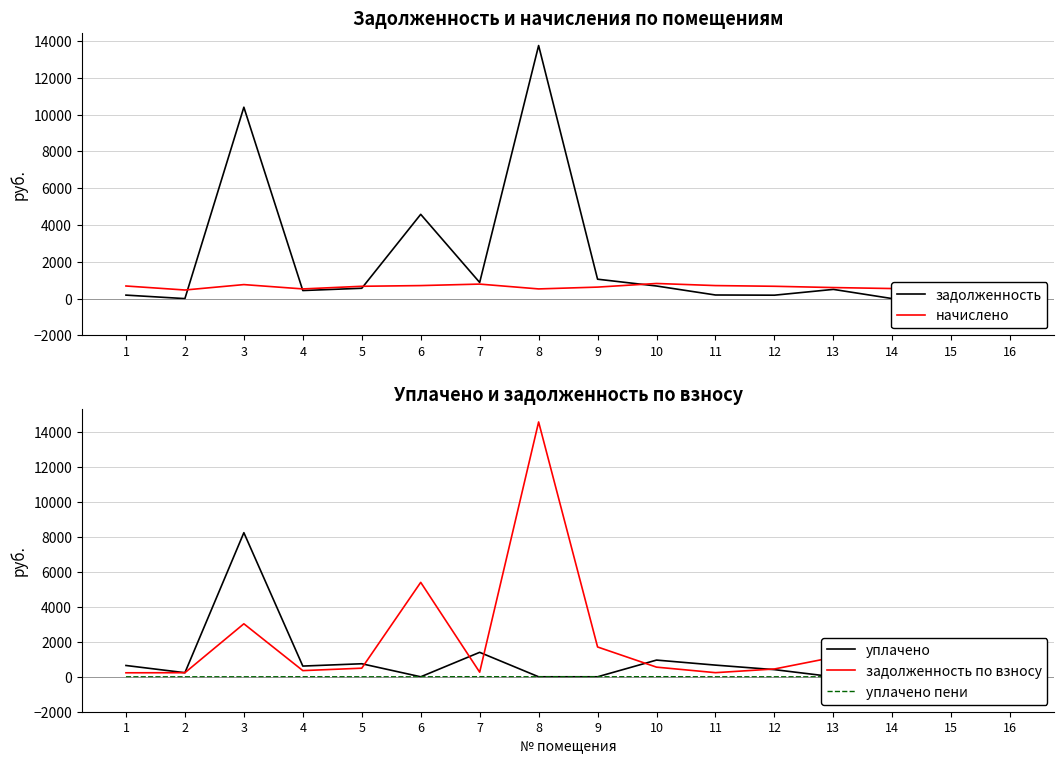

How many values in уплачено пени are above zero?

3